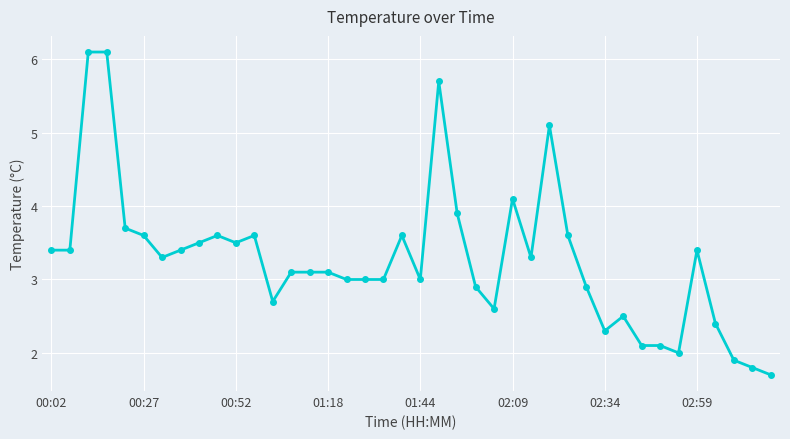

What is the difference between the maximum and minimum values?

4.4